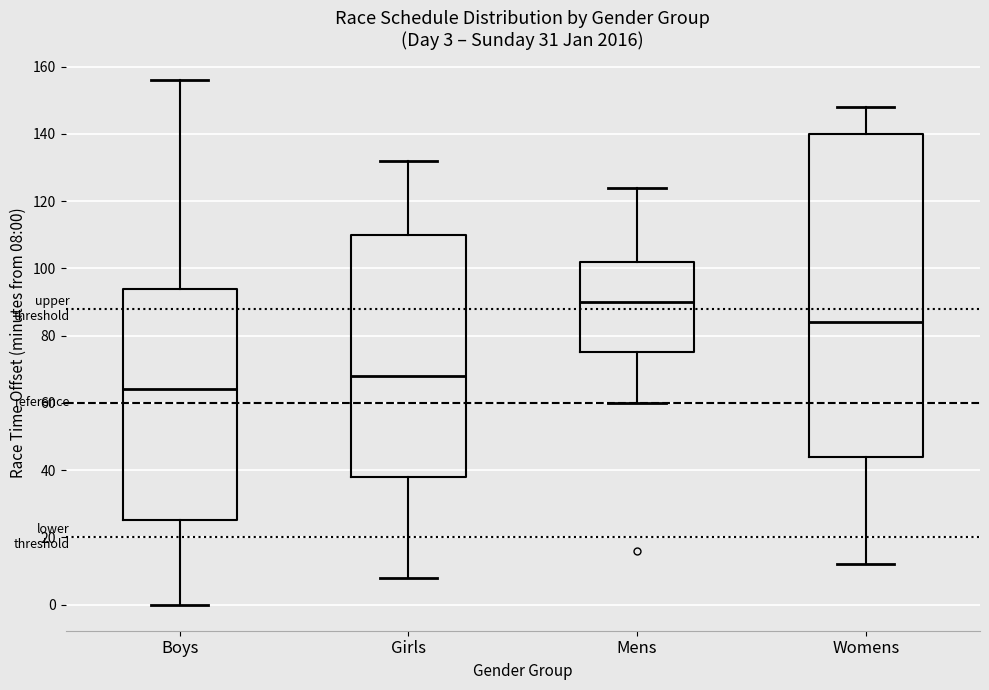

Which box's median line is the highest?

Mens